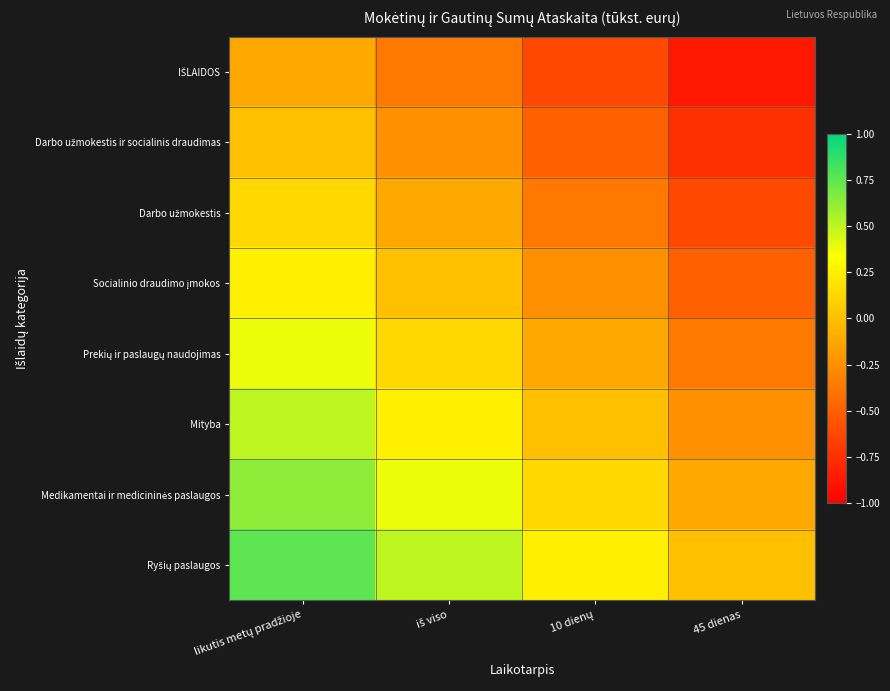

Which category has the lowest value across all series?

45 dienas